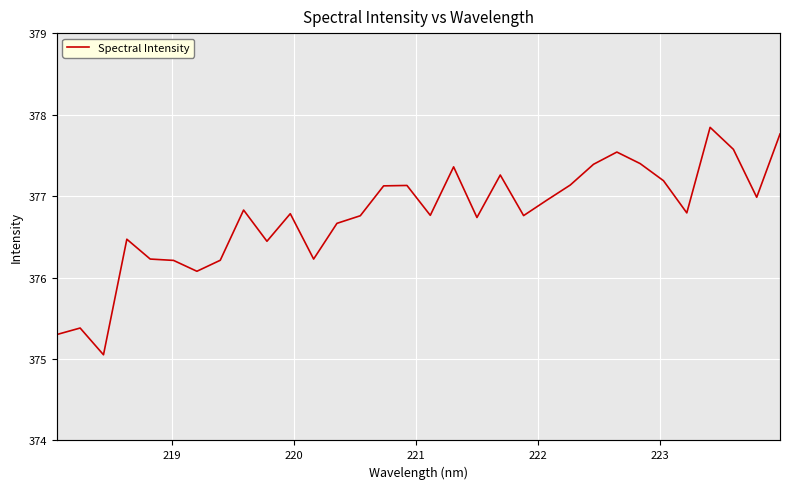

The chart shows a value of 112.3 at 30. True or false?

False